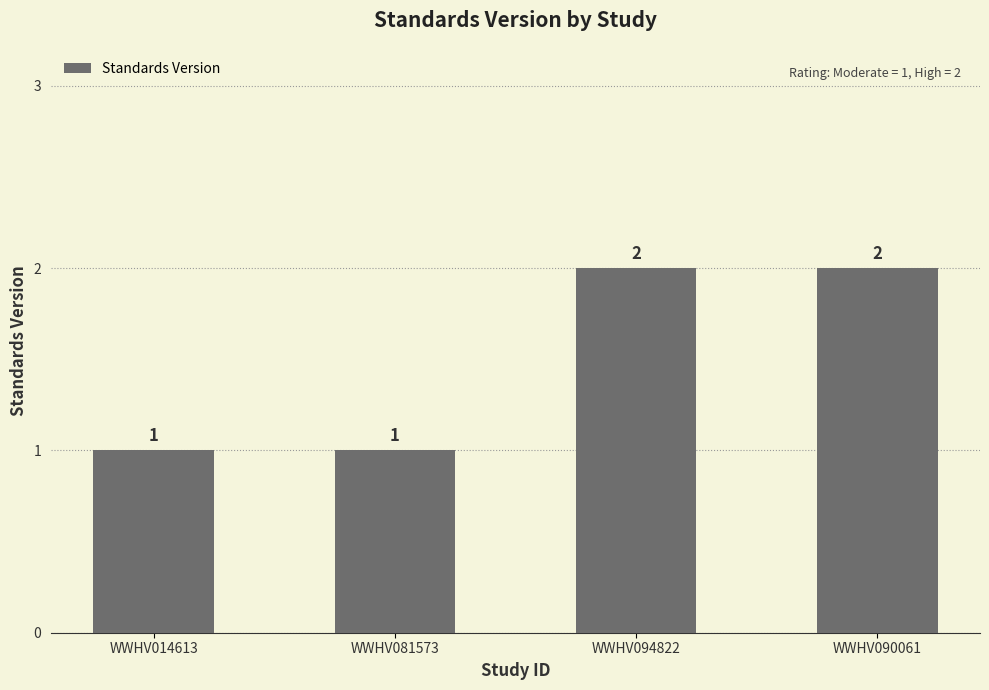

Approximately how many times larger is the value at WWHV081573 compared to WWHV094822?

0.5